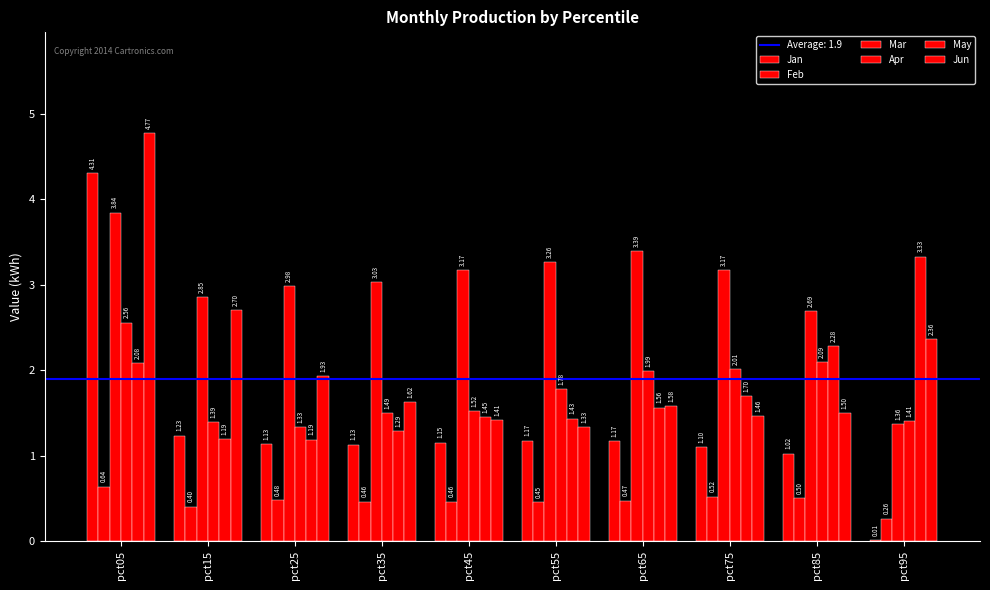

Reading right to left, what are all the values shown in this chart?

Jan: pct95=0.0	pct85=1.0	pct75=1.1	pct65=1.2	pct55=1.2	pct45=1.1	pct35=1.1	pct25=1.1	pct15=1.2	pct05=4.3
Feb: pct95=0.3	pct85=0.5	pct75=0.5	pct65=0.5	pct55=0.5	pct45=0.5	pct35=0.5	pct25=0.5	pct15=0.4	pct05=0.6
Mar: pct95=1.4	pct85=2.7	pct75=3.2	pct65=3.4	pct55=3.3	pct45=3.2	pct35=3.0	pct25=3.0	pct15=2.9	pct05=3.8
Apr: pct95=1.4	pct85=2.1	pct75=2.0	pct65=2.0	pct55=1.8	pct45=1.5	pct35=1.5	pct25=1.3	pct15=1.4	pct05=2.6
May: pct95=3.3	pct85=2.3	pct75=1.7	pct65=1.6	pct55=1.4	pct45=1.5	pct35=1.3	pct25=1.2	pct15=1.2	pct05=2.1
Jun: pct95=2.4	pct85=1.5	pct75=1.5	pct65=1.6	pct55=1.3	pct45=1.4	pct35=1.6	pct25=1.9	pct15=2.7	pct05=4.8